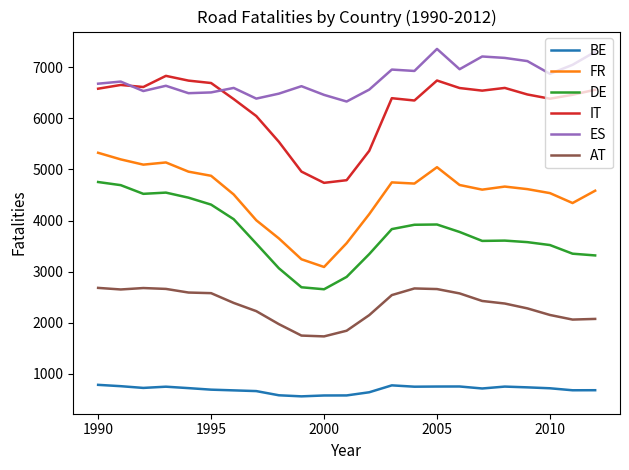

Rank the series by their maximum value, from highest to lowest.

ES, IT, FR, DE, AT, BE